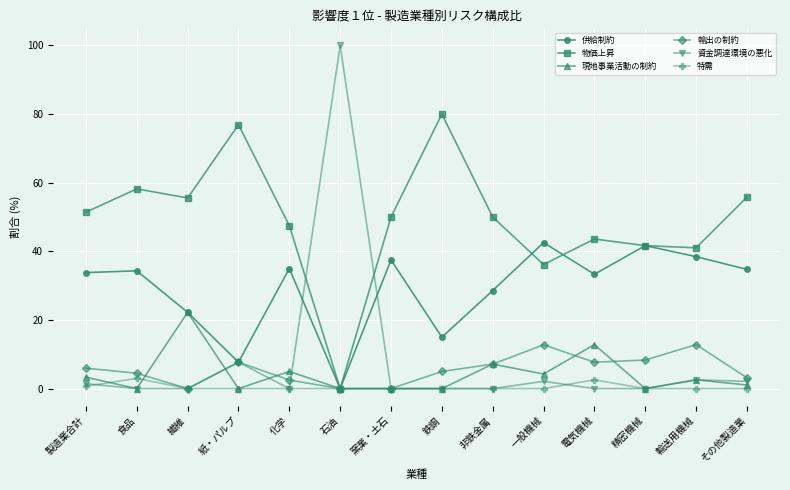

At which category does the chart reach its peak across all series?

石油